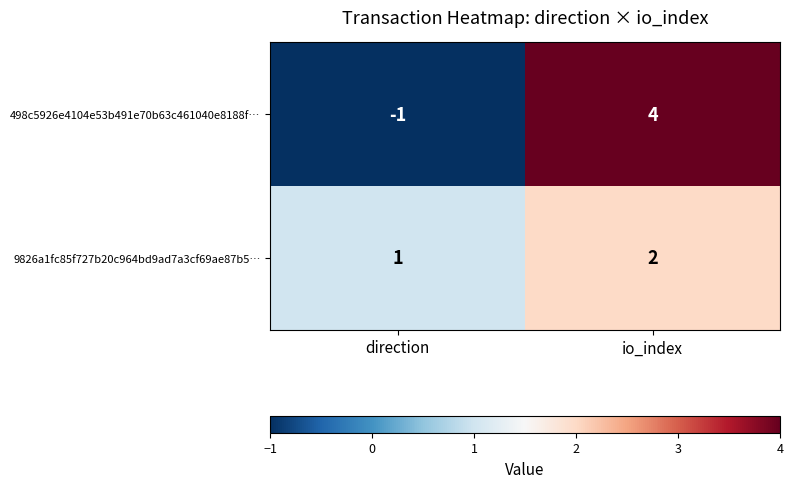

Is the value of 498c5926e4104e53b491e70b63c461040e8188f… at io_index greater than the value of 9826a1fc85f727b20c964bd9ad7a3cf69ae87b5… at io_index?

Yes